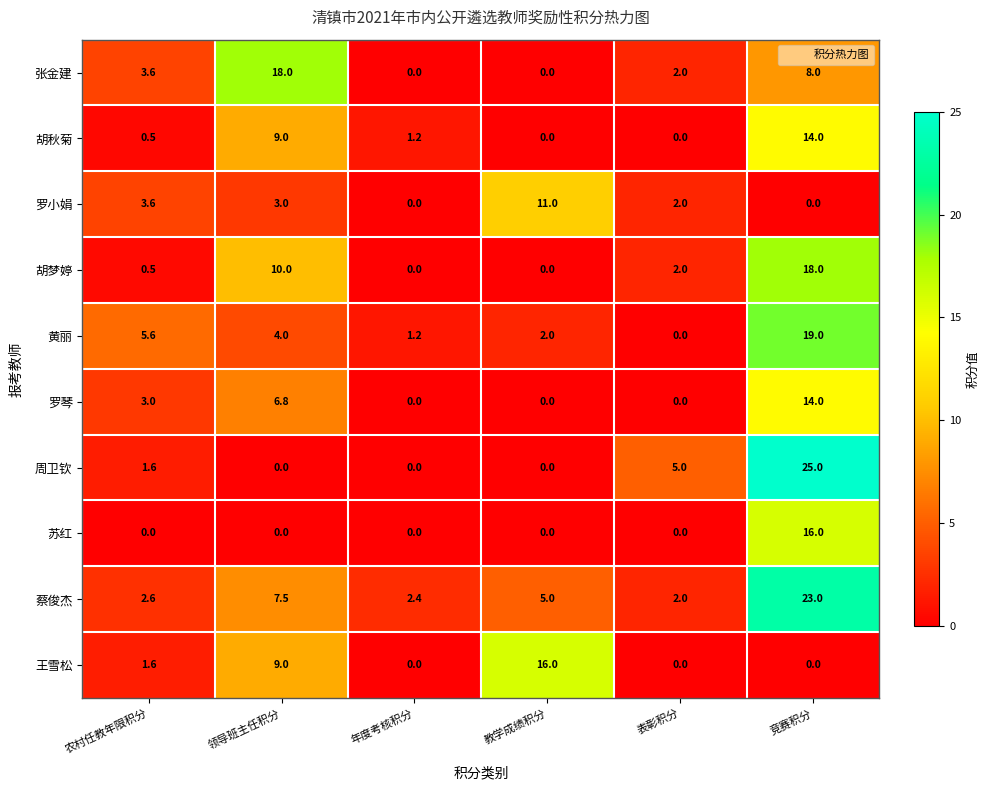

What is the difference between the maximum and minimum values in the 张金建 series?

18.0